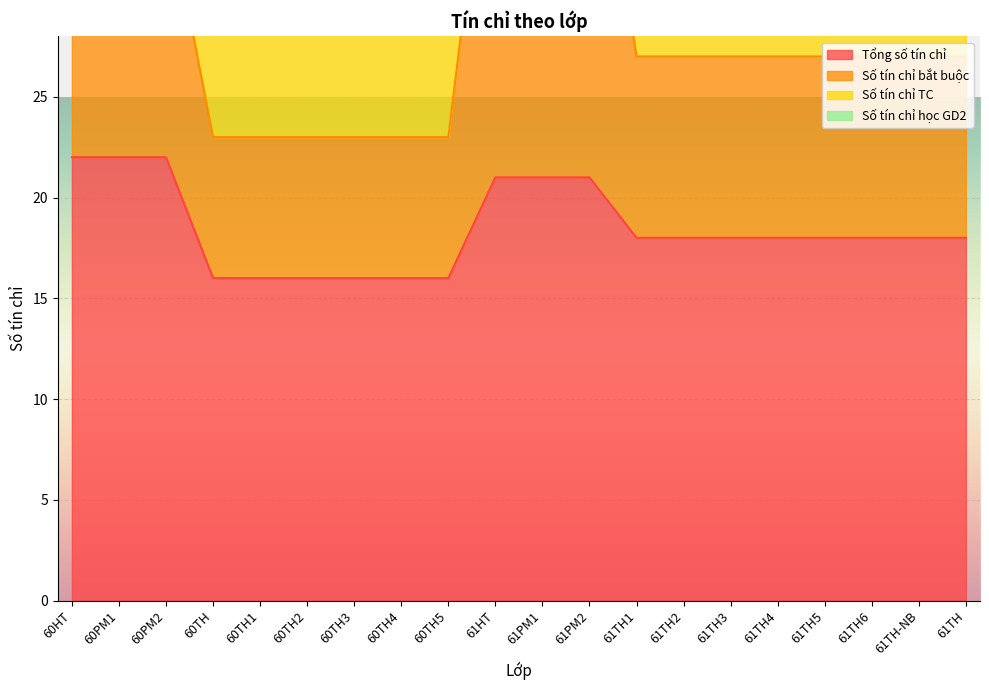

Is it true that Tổng số tín chỉ equals 22 at 60PM2?

True